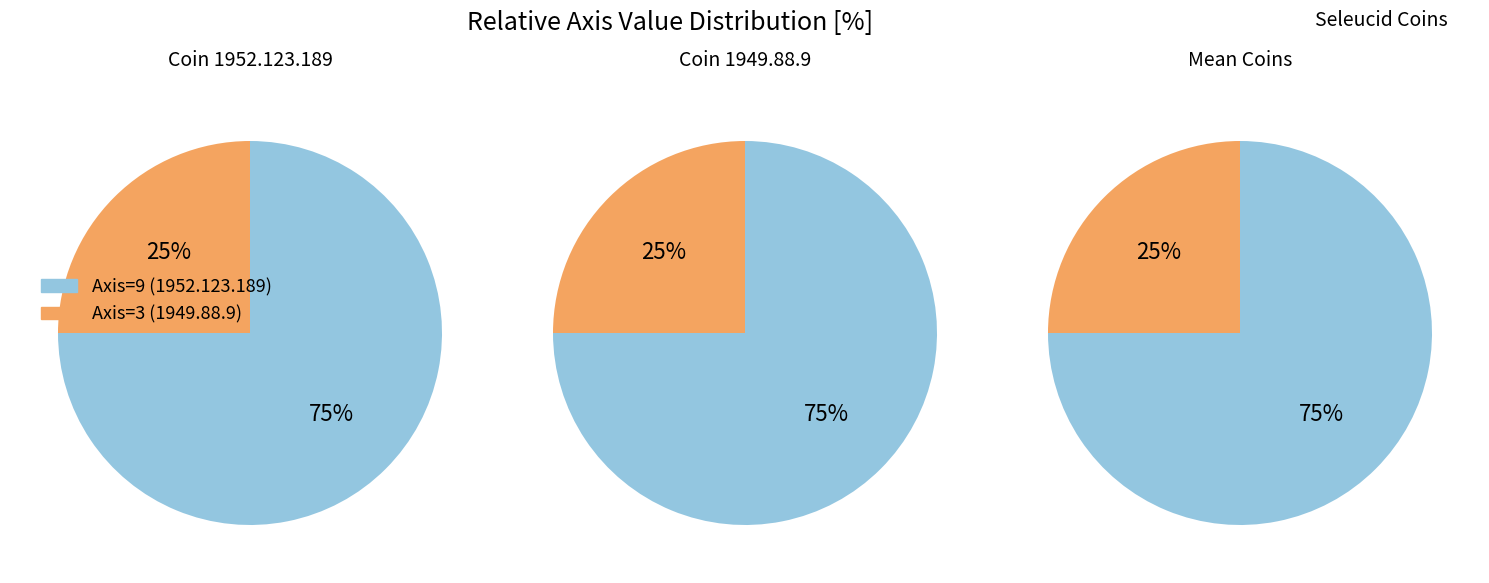

Which category has the smallest portion of the pie?

1949.88.9